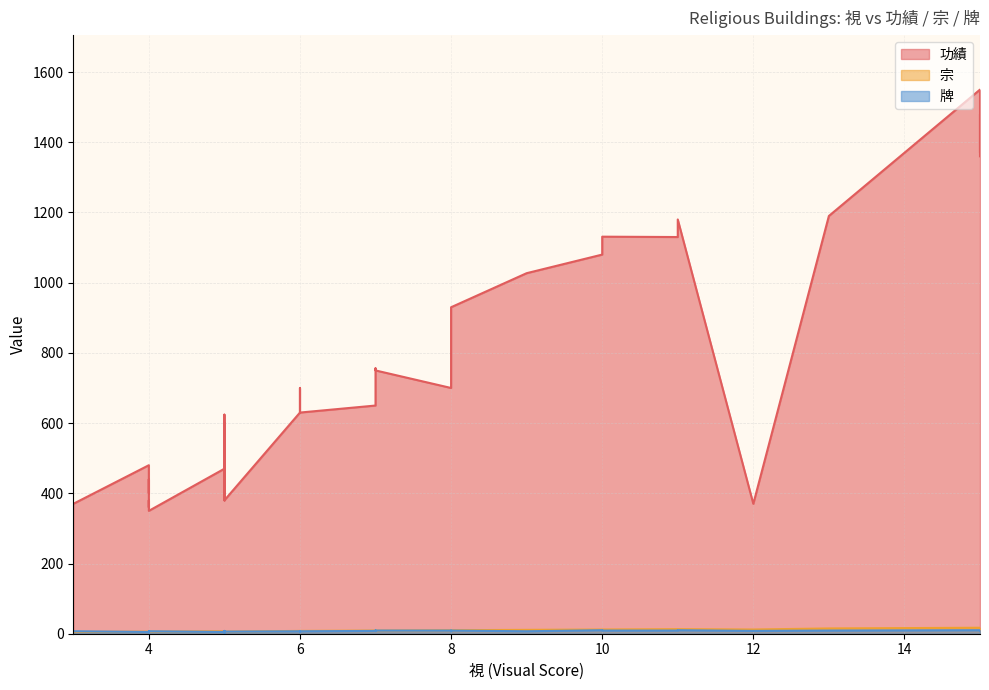

What is the approximate value of 宗 at 5, to the nearest 5?

5